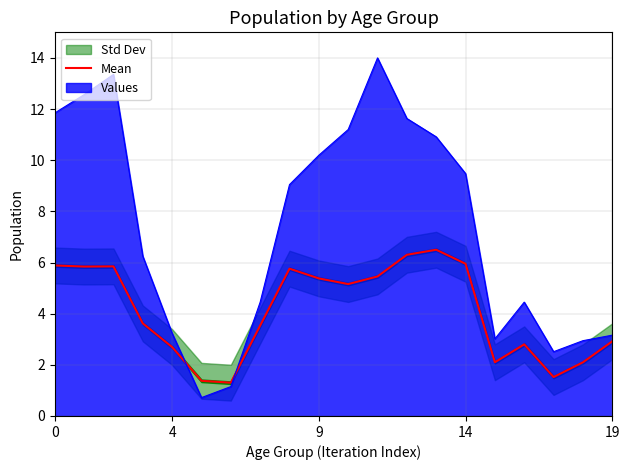

What is the maximum value for Values?

14.0